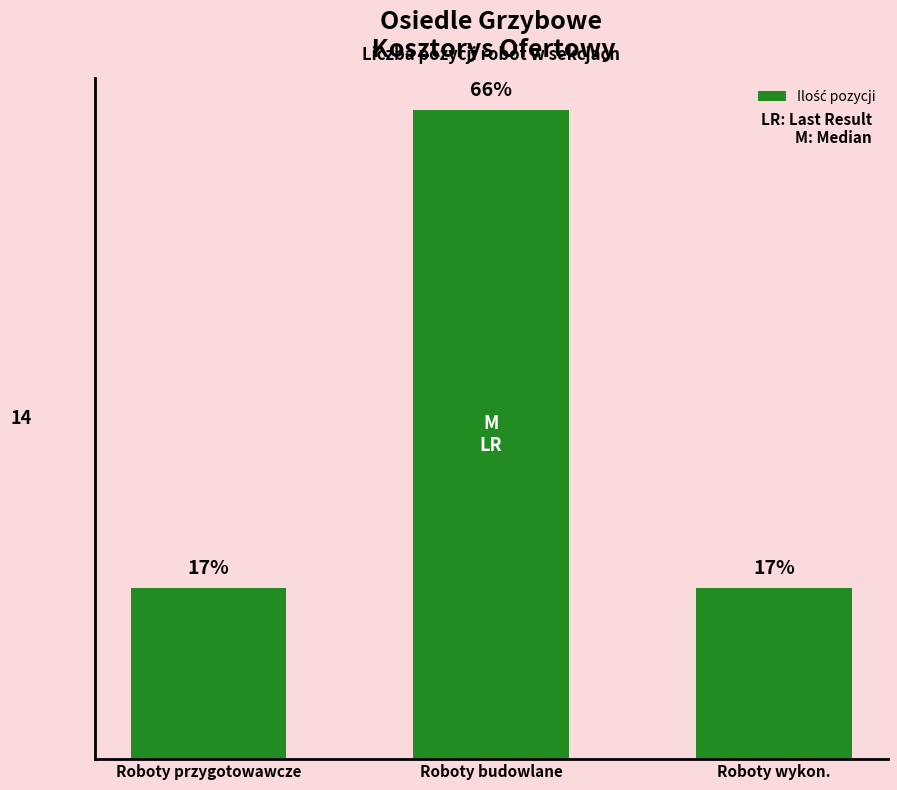

At which category does the chart reach its minimum across all series?

Roboty przygotowawcze